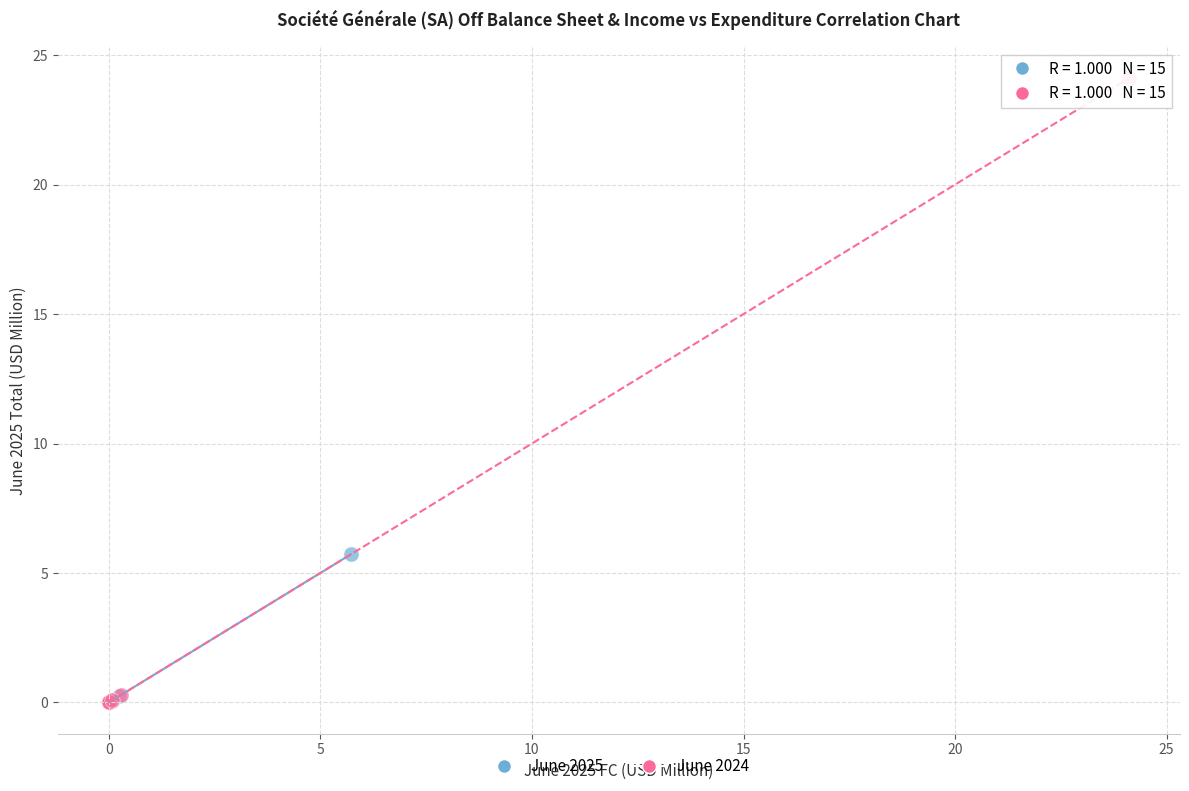

Which series reaches the maximum Y coordinate?

June 2024